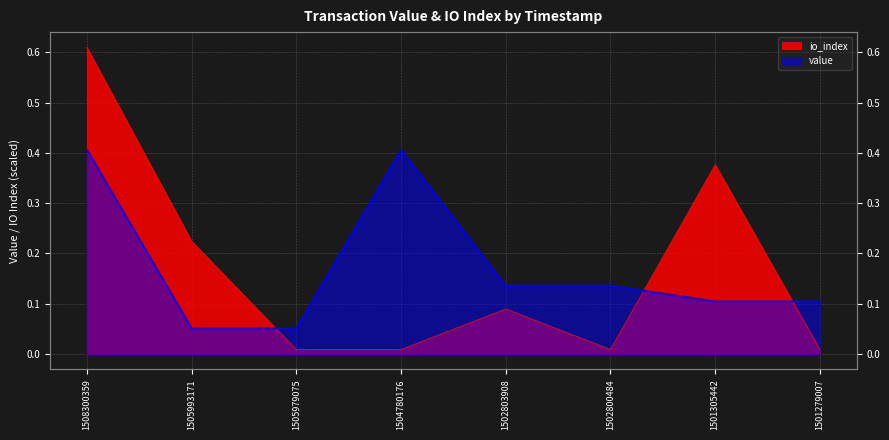

How many data points does each series have?

8